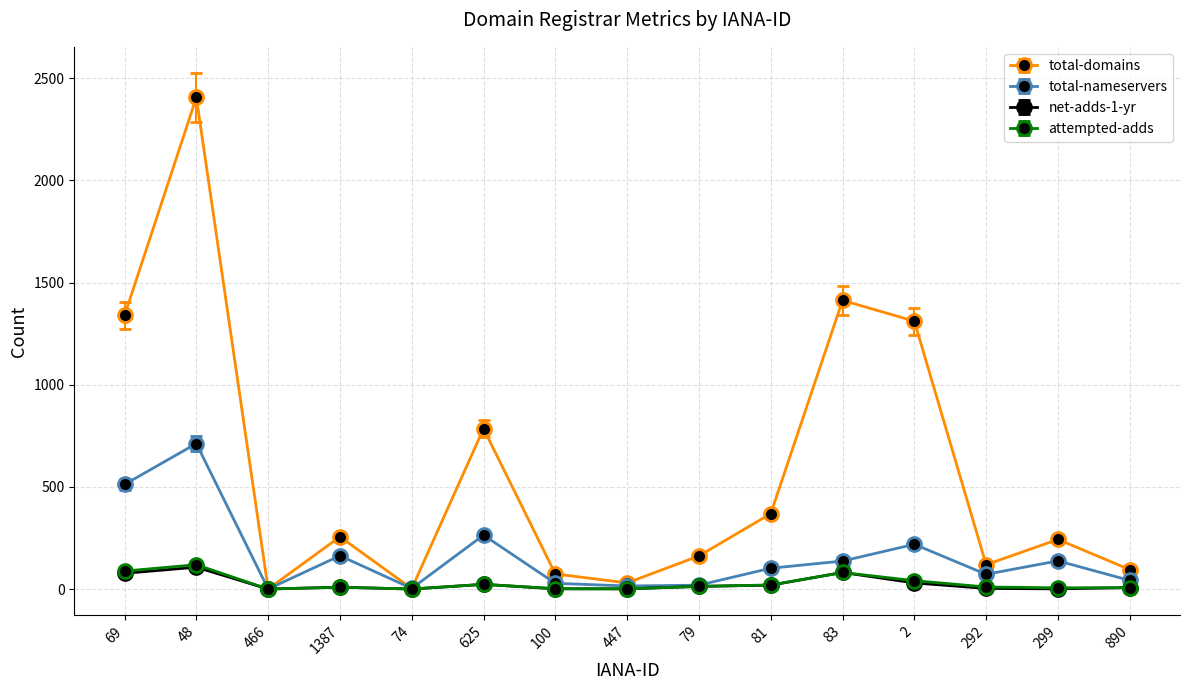

At how many categories does at least one series exceed 1363?

2